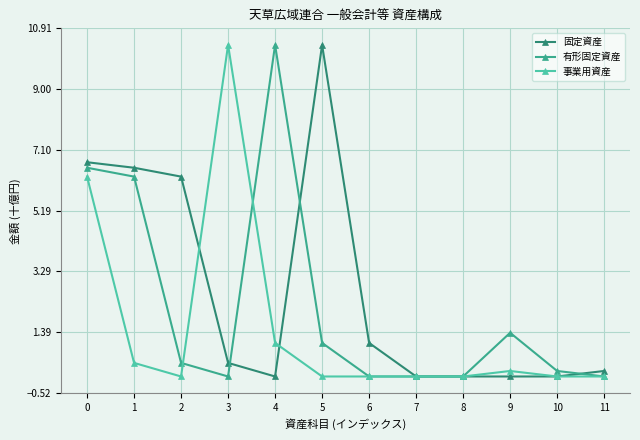

Reading left to right, what are all the values shown in this chart?

固定資産: 0=6.7	1=6.5	2=6.3	3=0.4	4=0.0	5=10.4	6=1.1	7=0.0	8=0.0	9=0.0	10=0.0	11=0.2
有形固定資産: 0=6.5	1=6.3	2=0.4	3=0.0	4=10.4	5=1.1	6=0.0	7=0.0	8=0.0	9=1.4	10=0.2	11=0.0
事業用資産: 0=6.3	1=0.4	2=0.0	3=10.4	4=1.1	5=0.0	6=0.0	7=0.0	8=0.0	9=0.2	10=0.0	11=0.0